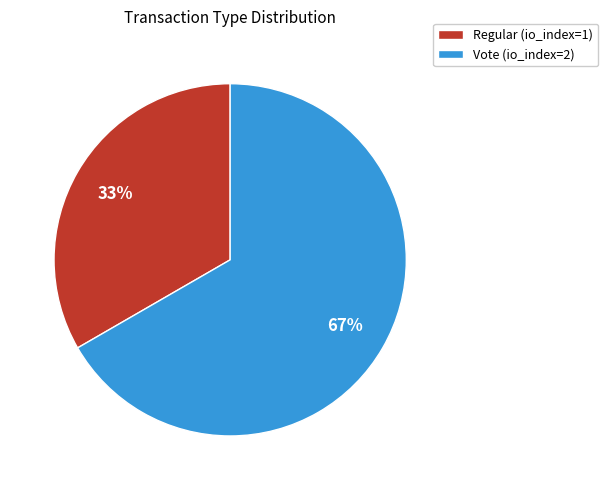

The Regular slice represents 23% of the pie. True or false?

False